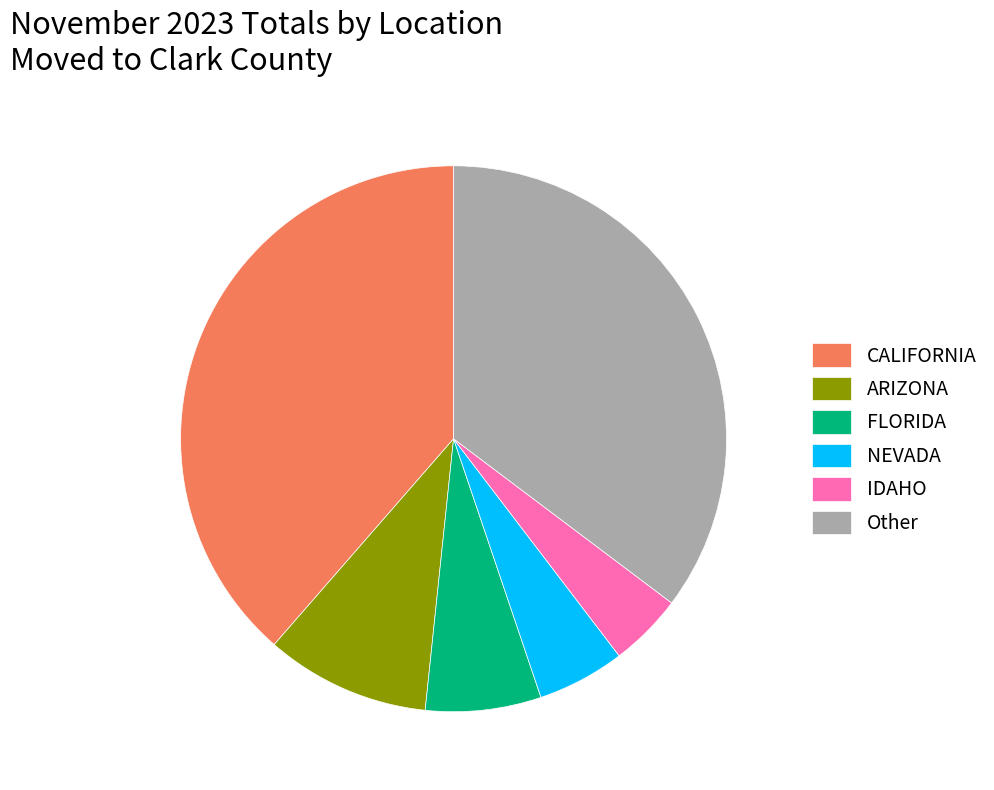

Which category has the biggest portion of the pie?

CALIFORNIA